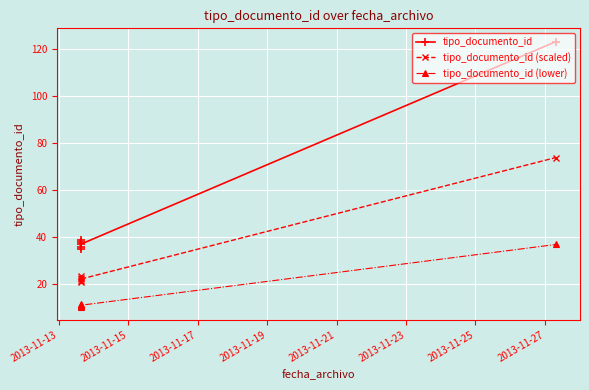

How many series are shown in this chart?

3